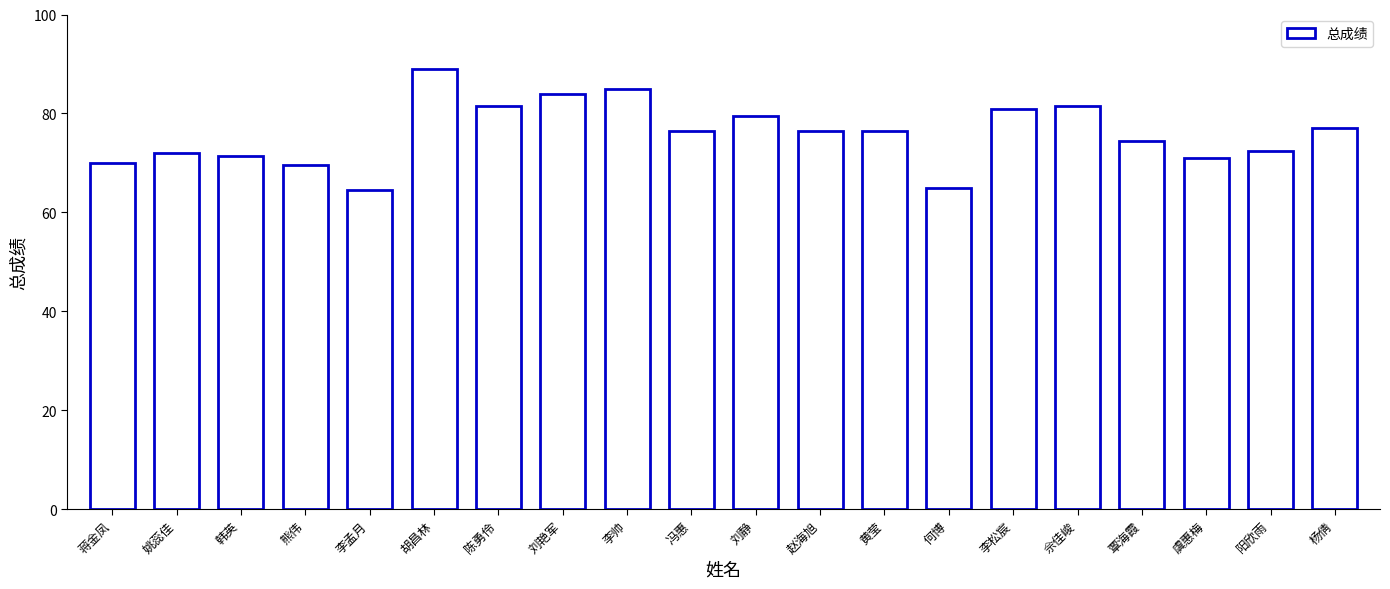

Read the value at 李帅.

85.0